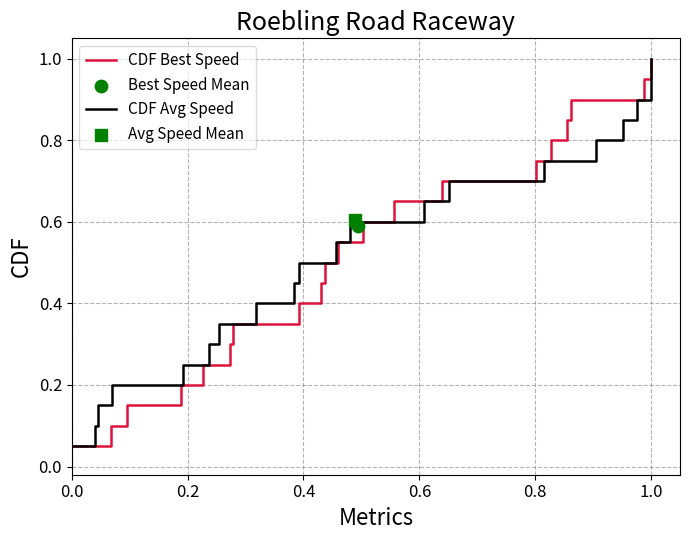

The value of CDF Best Speed at 0.0 is 0.0. True or false?

False